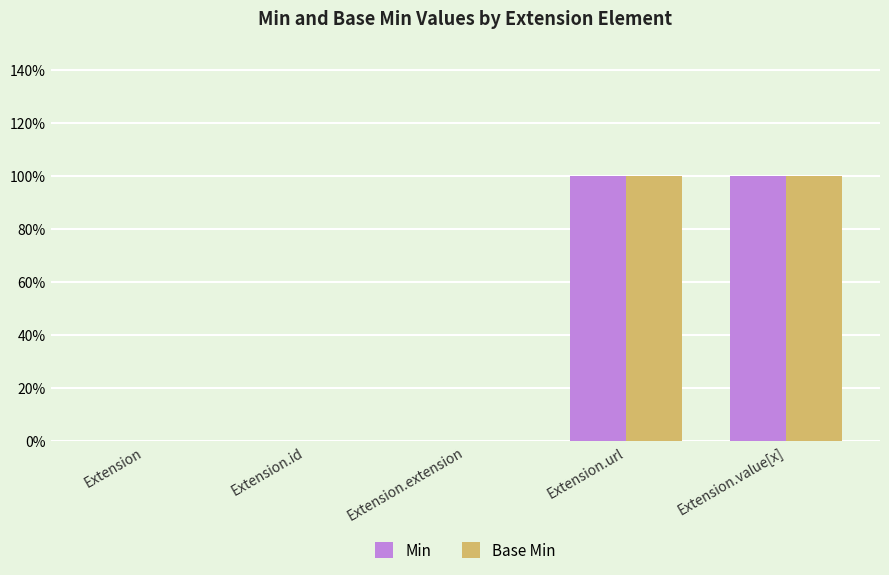

What are all the series names shown in the legend?

Min, Base Min